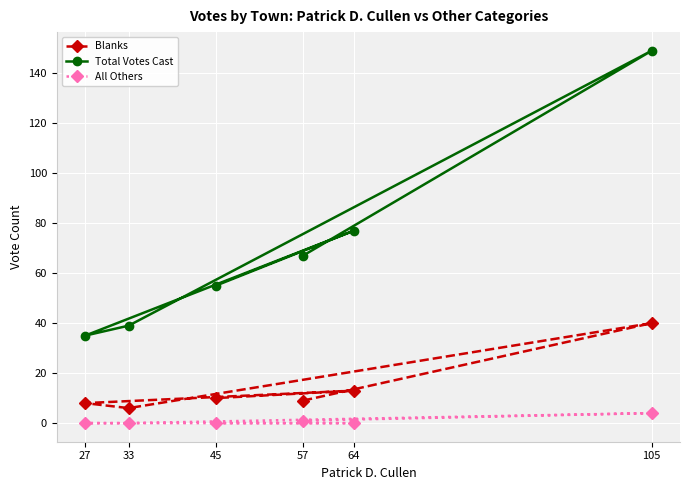

Where is the first local minimum for Total Votes Cast?

27